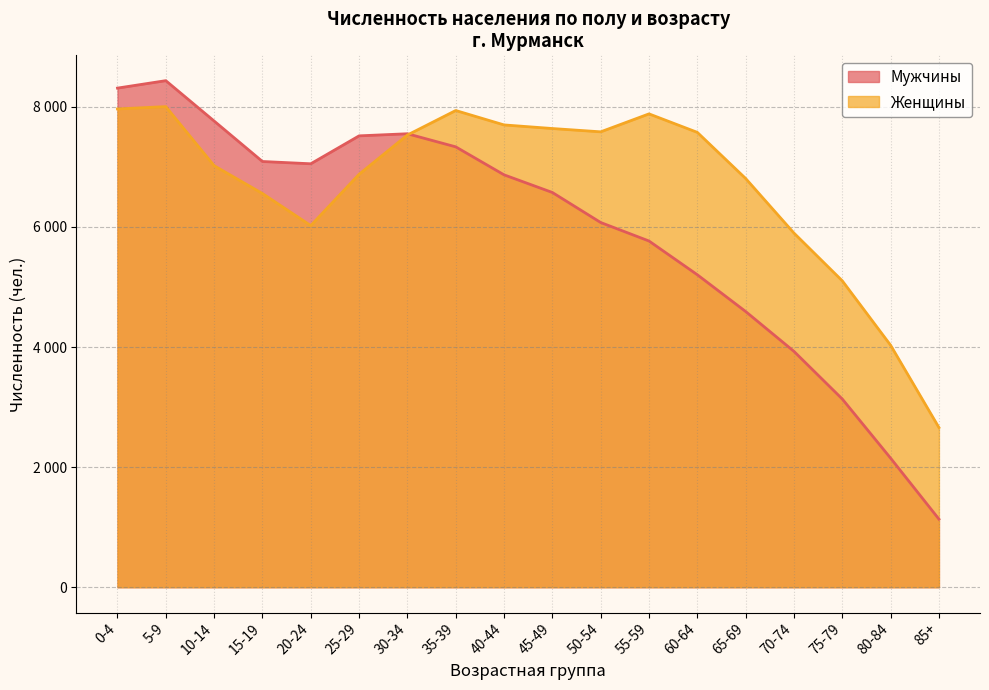

Rank the series at 15-19 from lowest to highest value.

Женщины, Мужчины